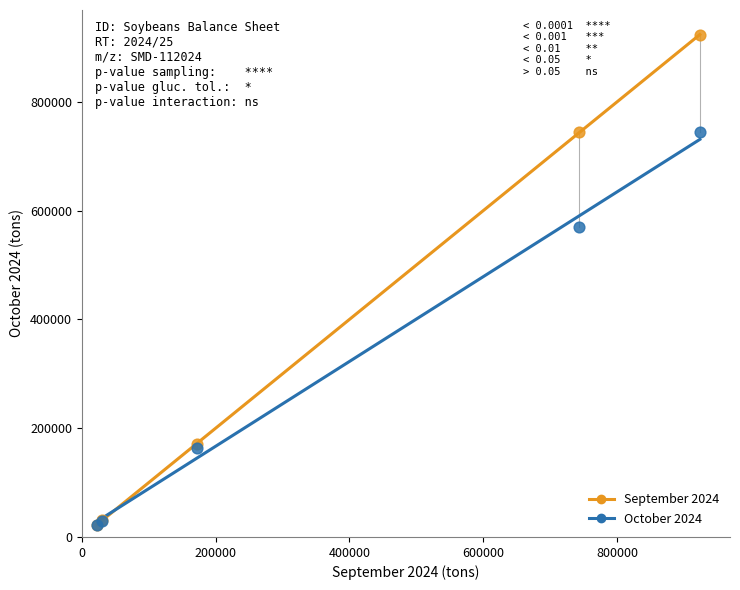

Which series reaches the maximum Y coordinate?

September 2024